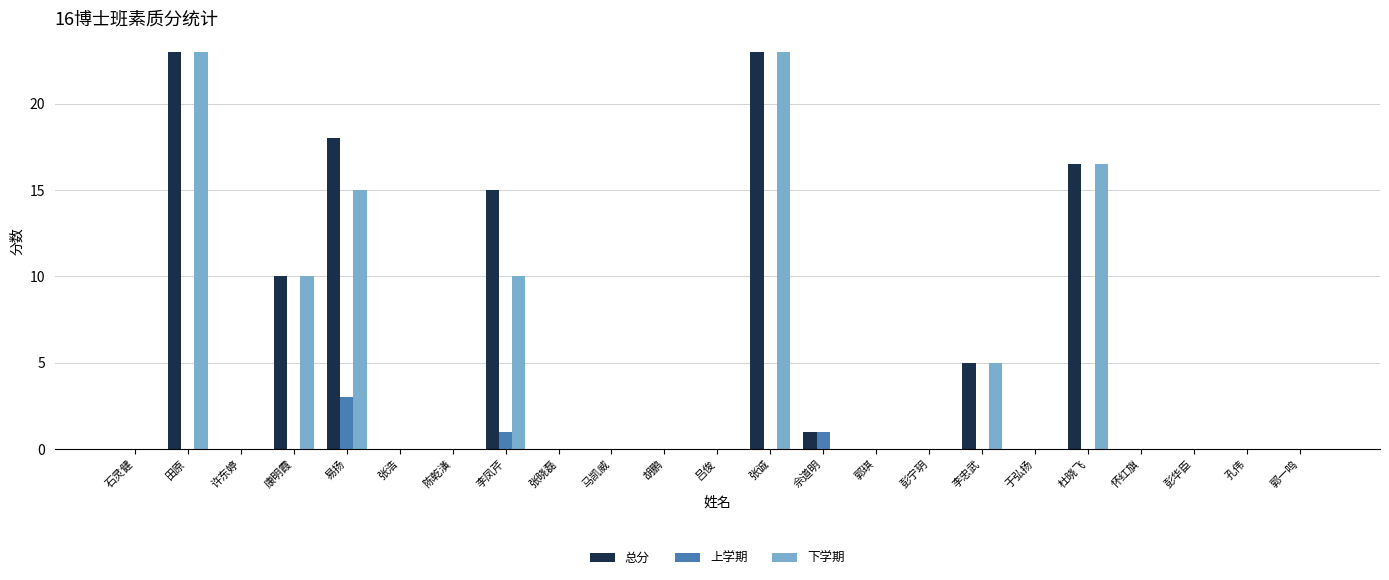

What is the approximate value of 总分 at 张诚?

23.0